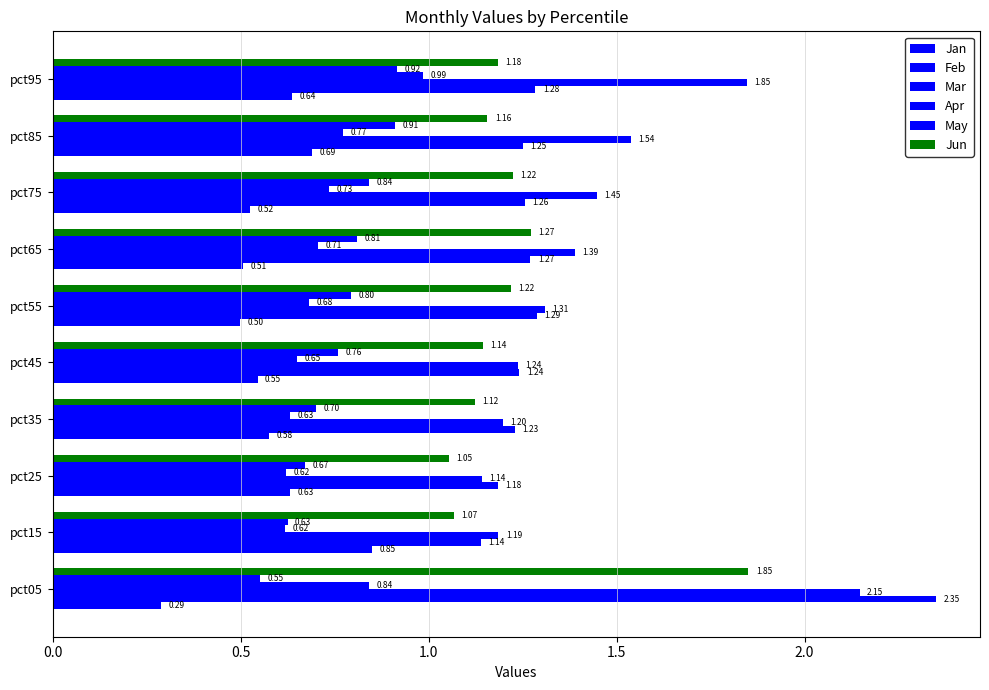

How many categories are shown in the chart?

10